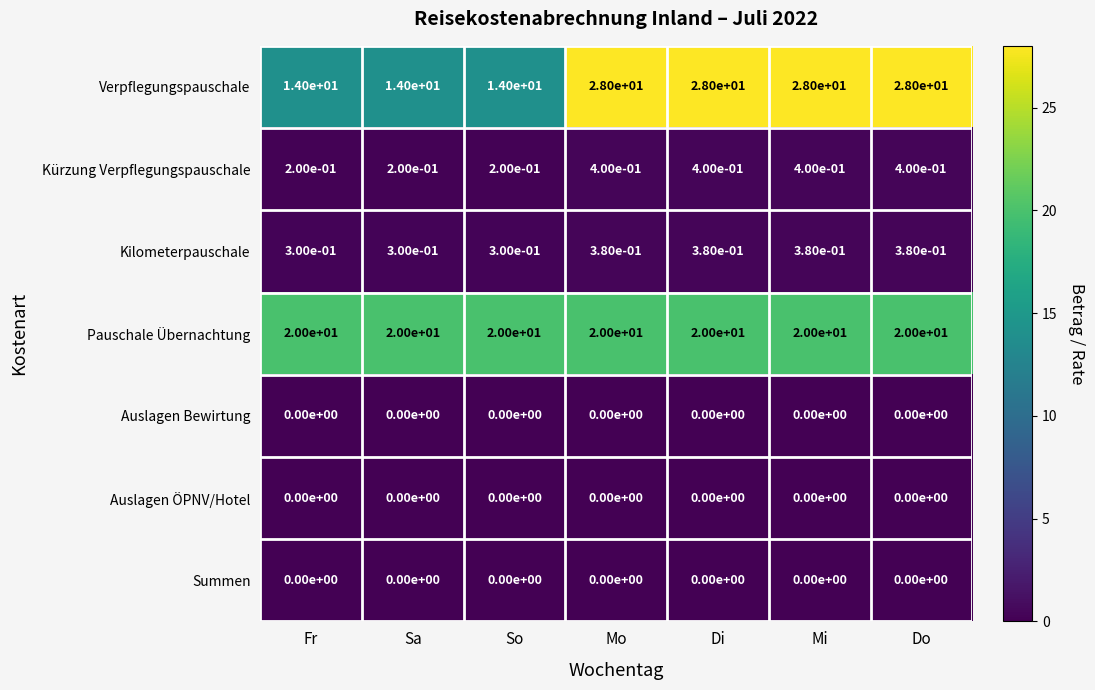

Is the value of Kürzung Verpflegungspauschale at Do greater than the value of Verpflegungspauschale at Mo?

No